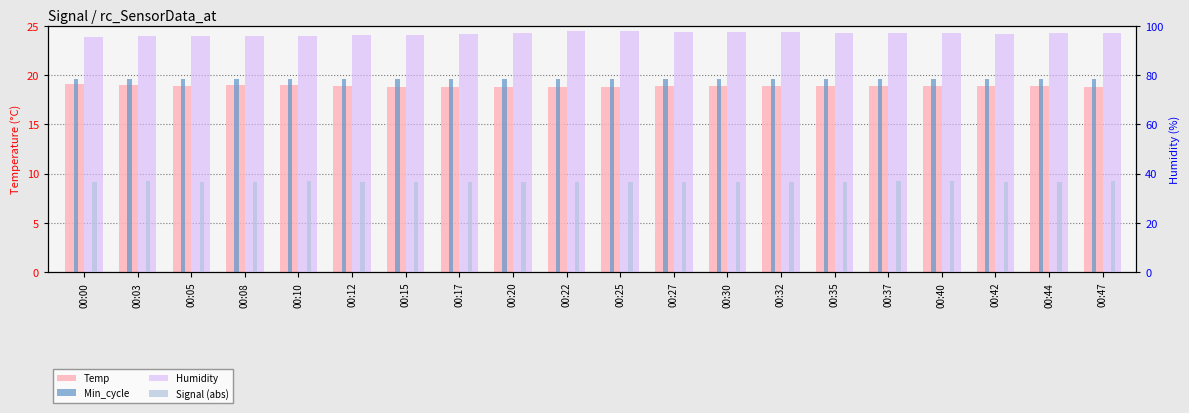

Rank the series by their maximum value, from lowest to highest.

Temp, Min_cycle, Signal (abs), Humidity